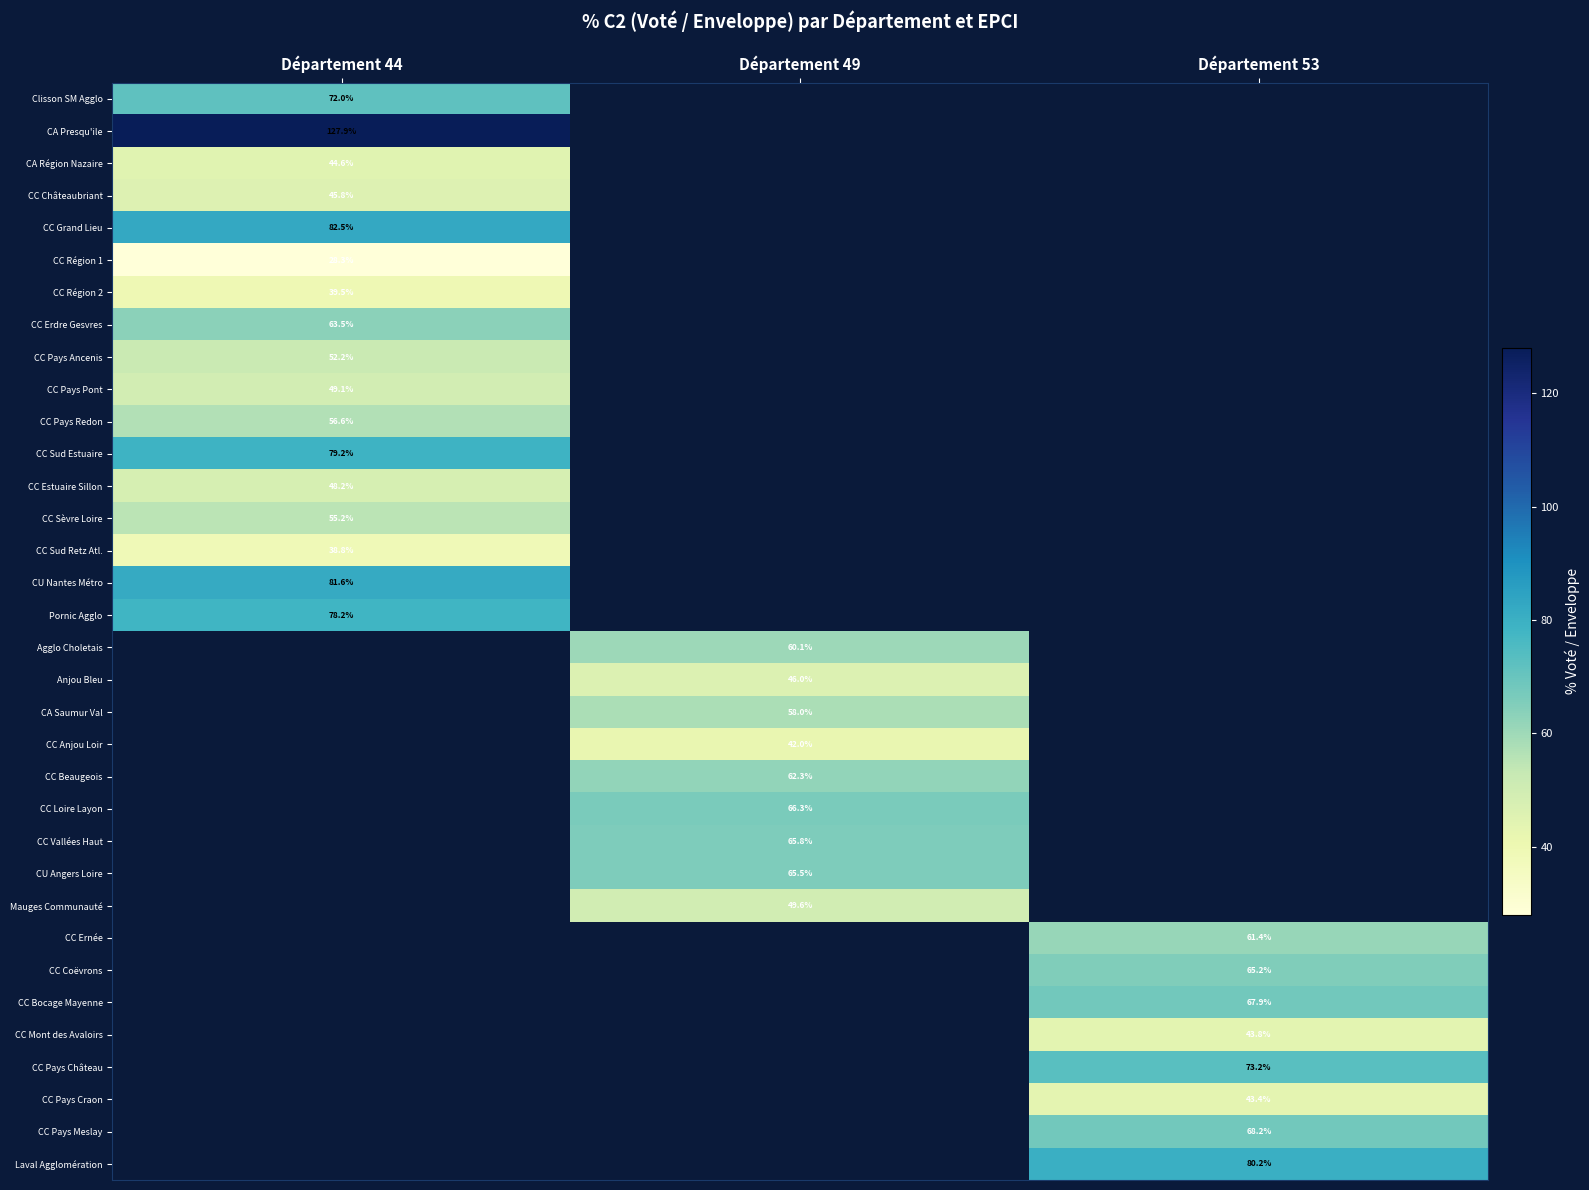

At Département 44, list the series in order from smallest to largest.

CC Région 1, CC Sud Retz Atl., CC Région 2, CA Région Nazaire, CC Châteaubriant, CC Estuaire Sillon, CC Pays Pont, CC Pays Ancenis, CC Sèvre Loire, CC Pays Redon, CC Erdre Gesvres, Clisson SM Agglo, Pornic Agglo, CC Sud Estuaire, CU Nantes Métro, CC Grand Lieu, CA Presqu'ile, Agglo Choletais, Anjou Bleu, CA Saumur Val, CC Anjou Loir, CC Beaugeois, CC Loire Layon, CC Vallées Haut, CU Angers Loire, Mauges Communauté, CC Ernée, CC Coëvrons, CC Bocage Mayenne, CC Mont des Avaloirs, CC Pays Château, CC Pays Craon, CC Pays Meslay, Laval Agglomération